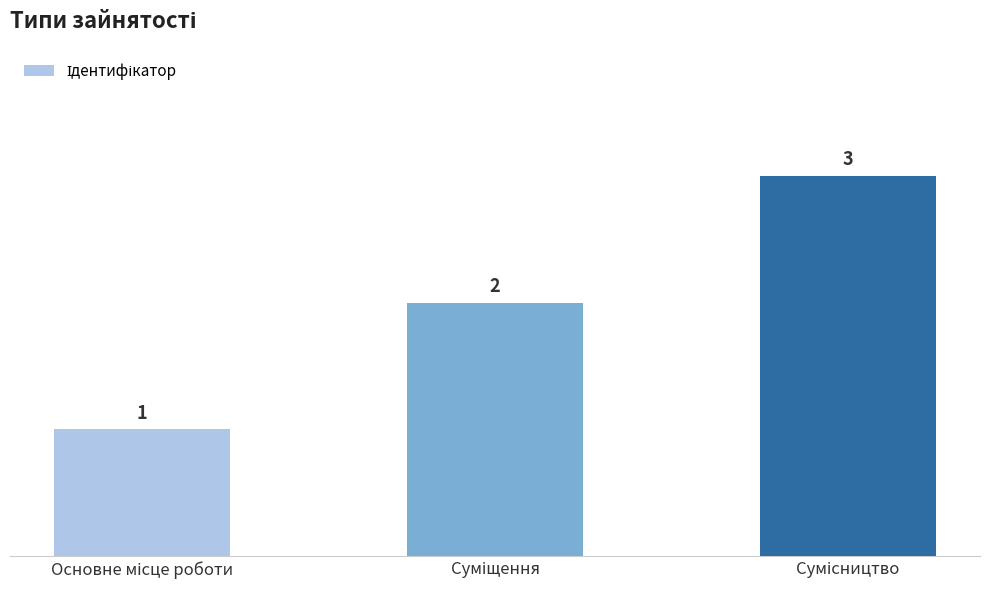

What is the value of the 3rd bar from the left?

3